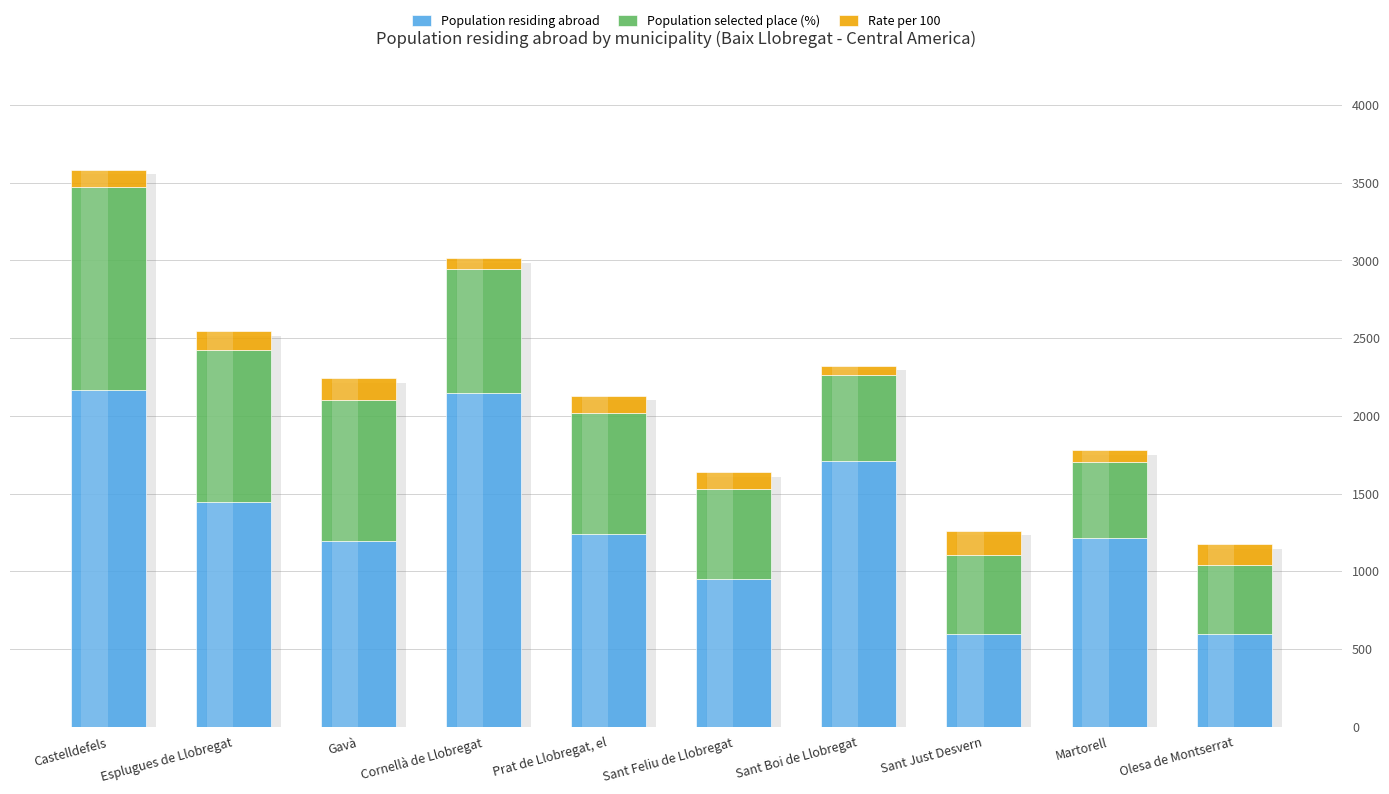

At which category is the sum across all series the highest?

Castelldefels